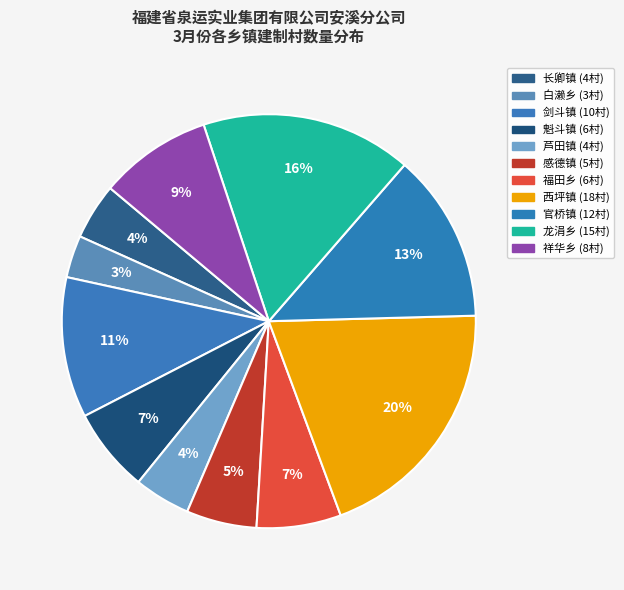

To the nearest percent, what is the difference between the 魁斗镇 and 官桥镇 slice percentages?

7%